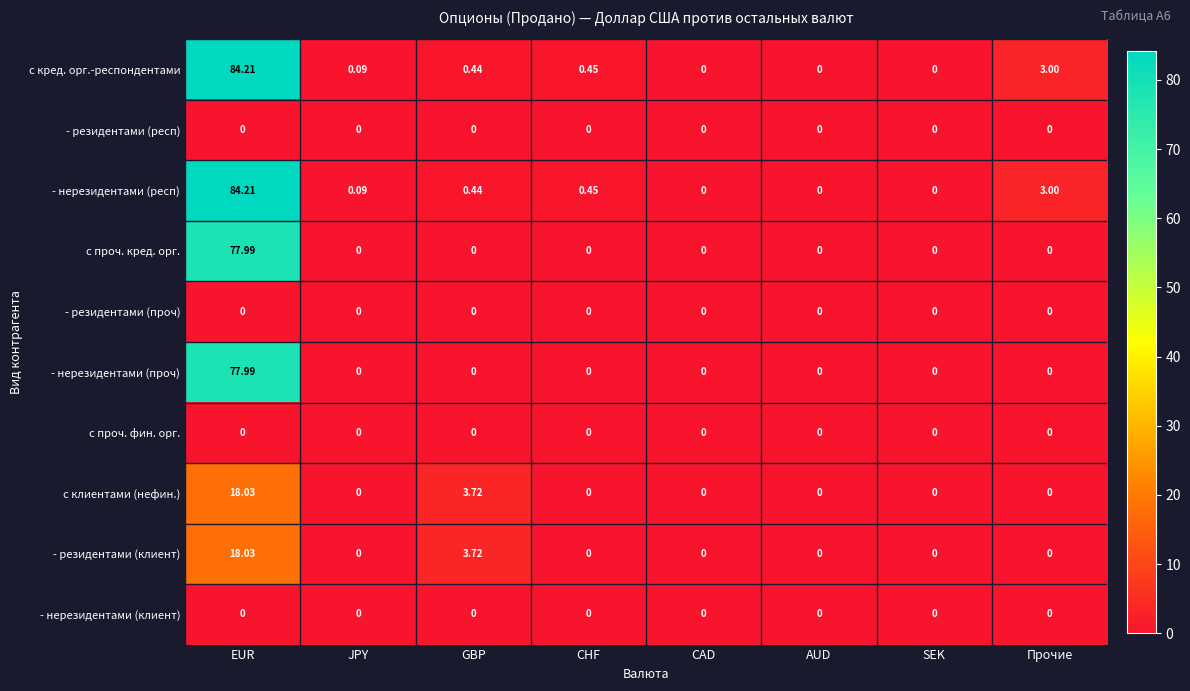

At which category is the sum across all series the highest?

EUR